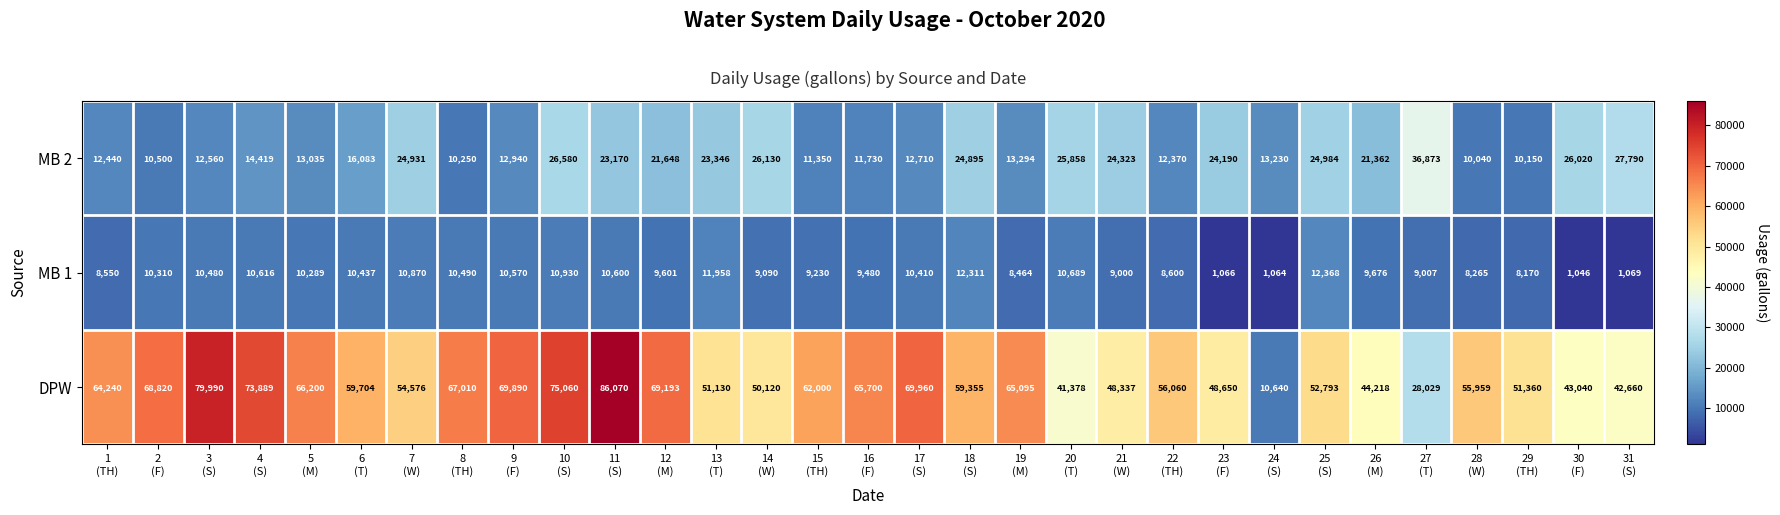

At how many categories does at least one series exceed 45096?

25